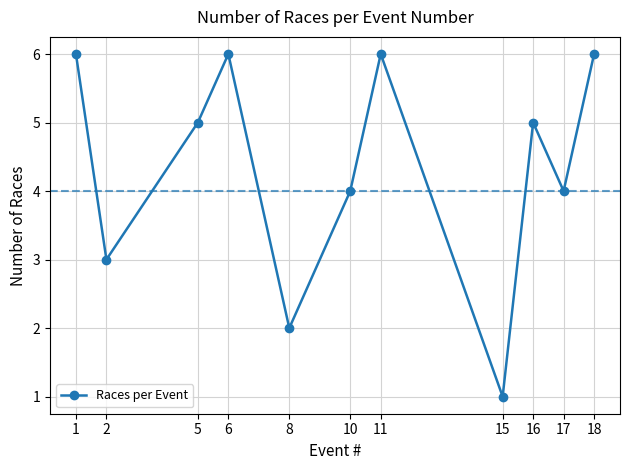

At which category does the chart reach its minimum across all series?

15